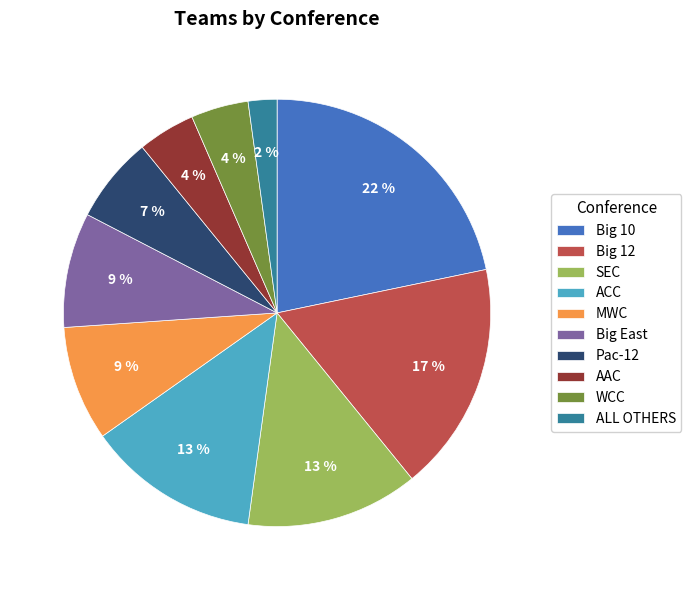

To the nearest percent, what portion does SEC represent?

13%